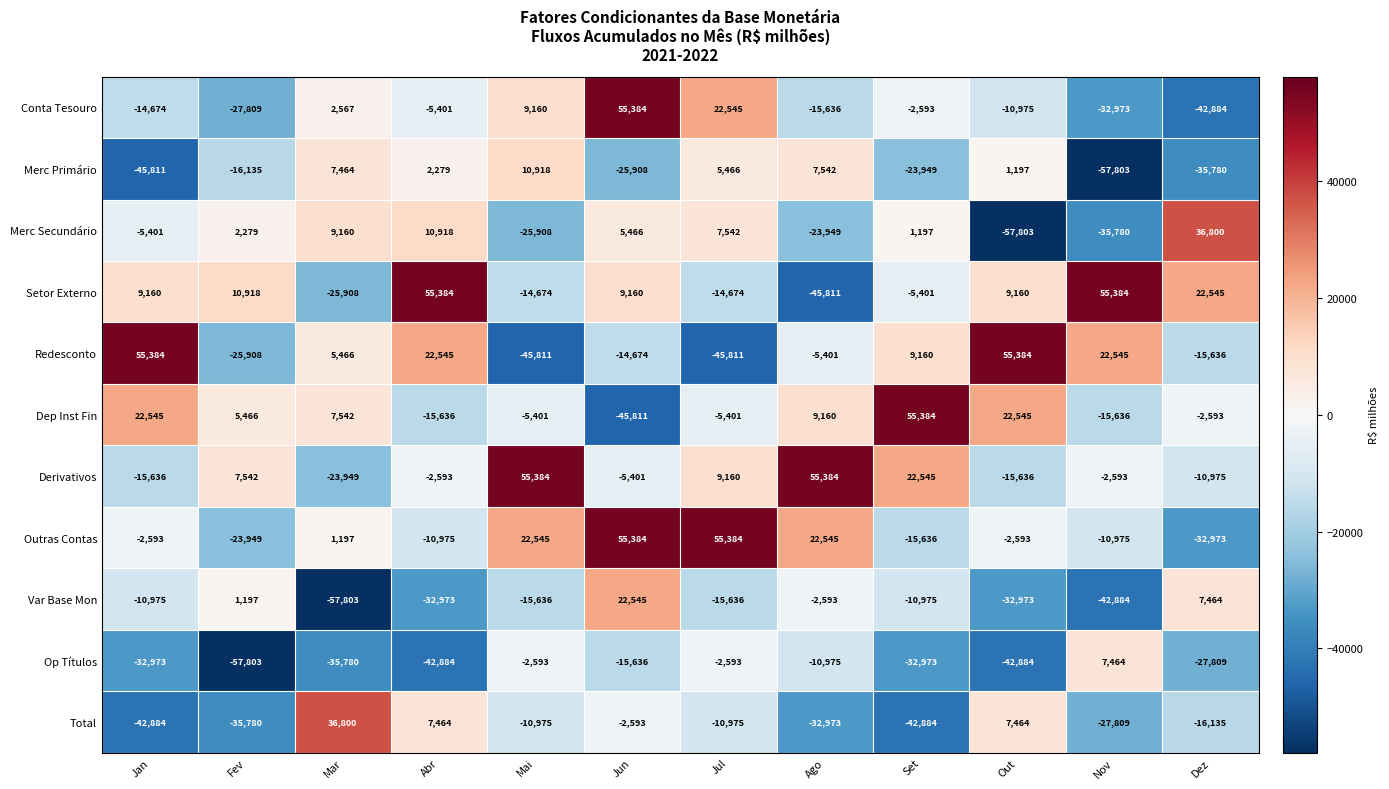

What is the sum of all Outras Contas values?

57361